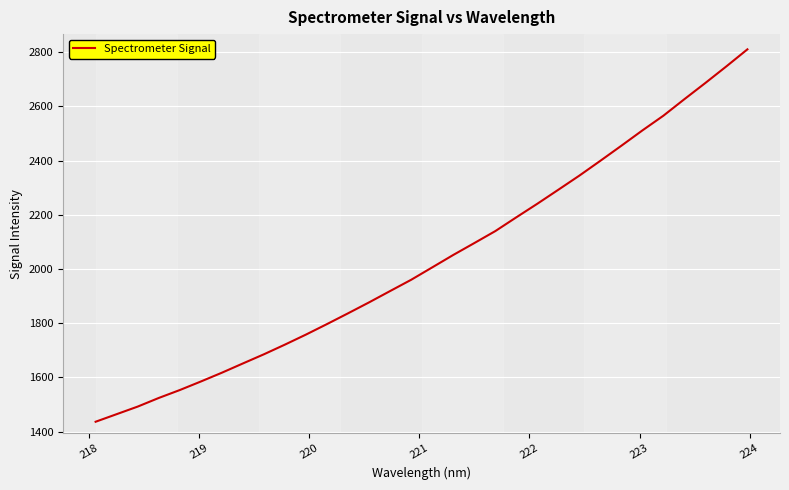

What is the minimum value shown in the chart?

1436.2